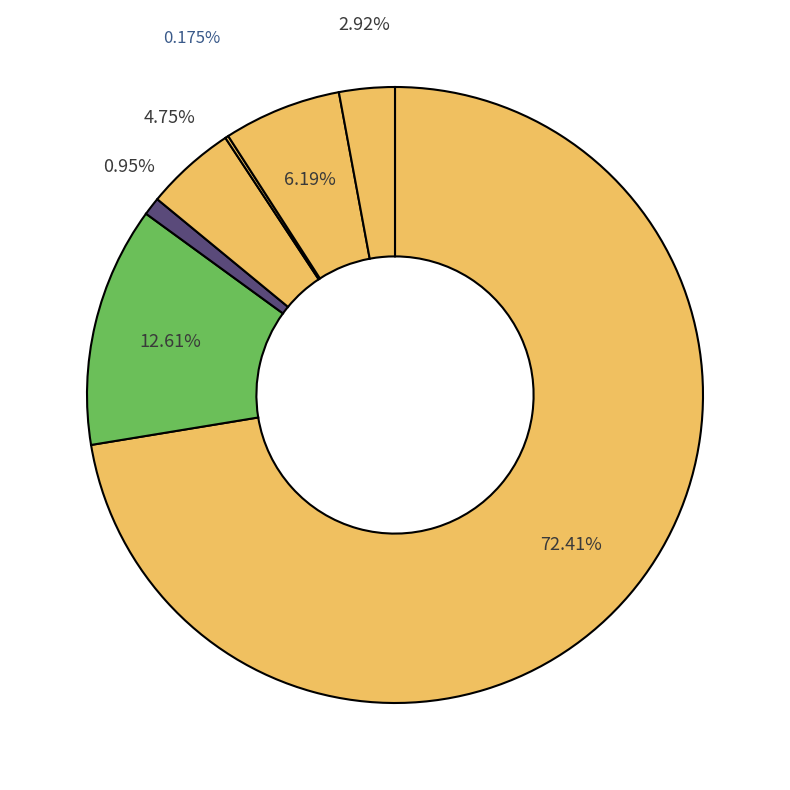

Which has a higher value, Native Hawaiian and Other Pacific or Asian alone?

Asian alone